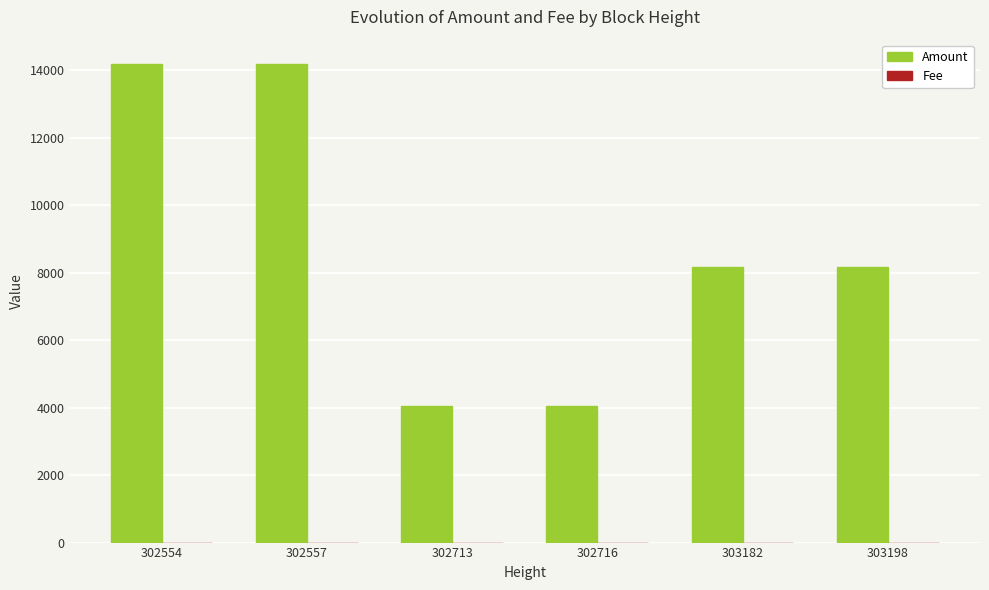

Is it true that Amount equals 4049 at 302716?

True